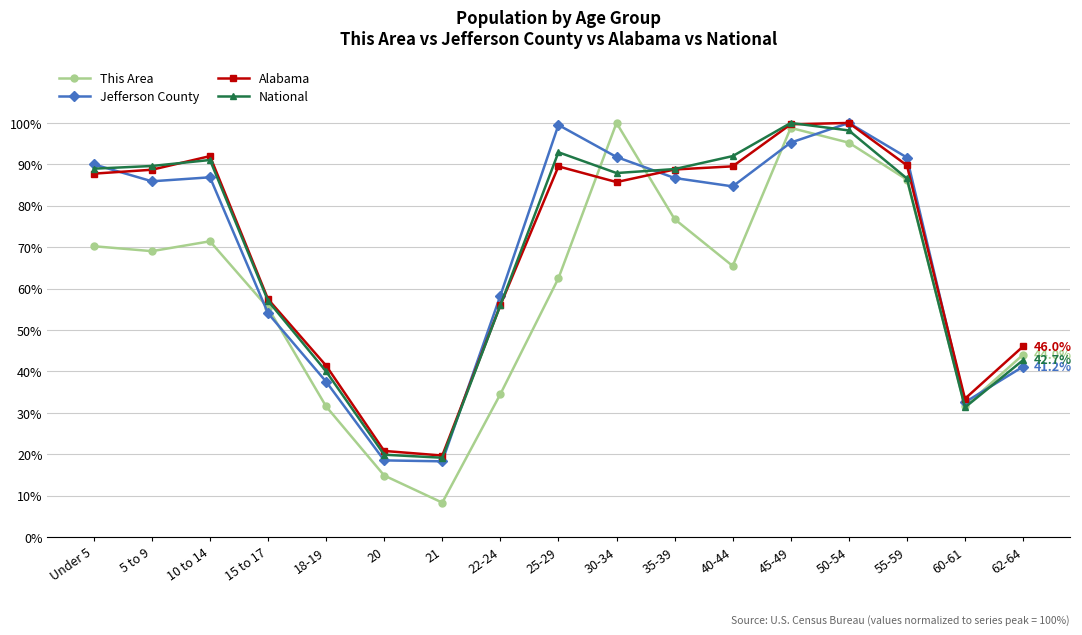

Is it true that Alabama equals 87.8 at Under 5?

True